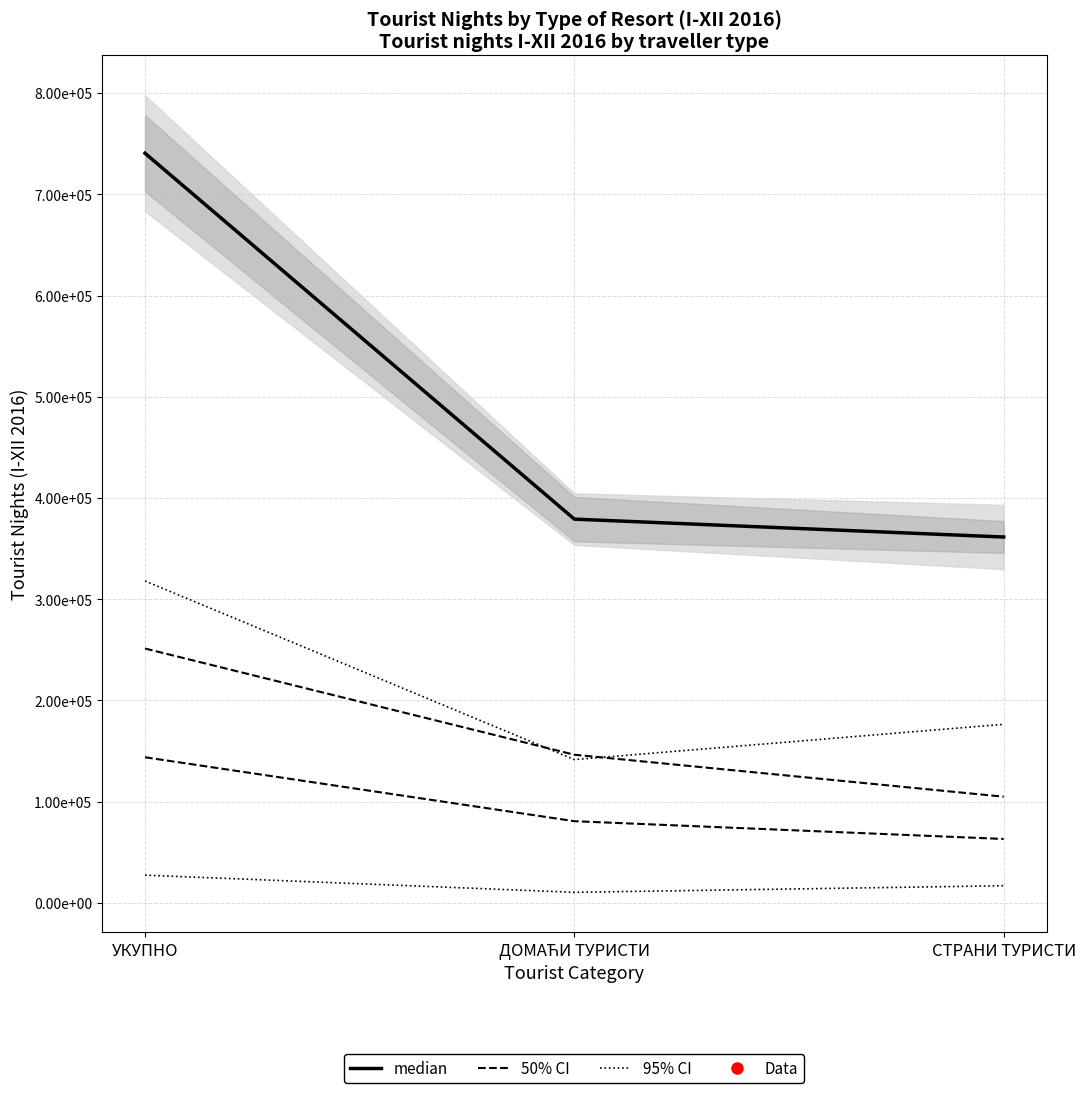

Which category has the lowest value in the median series?

СТРАНИ ТУРИСТИ